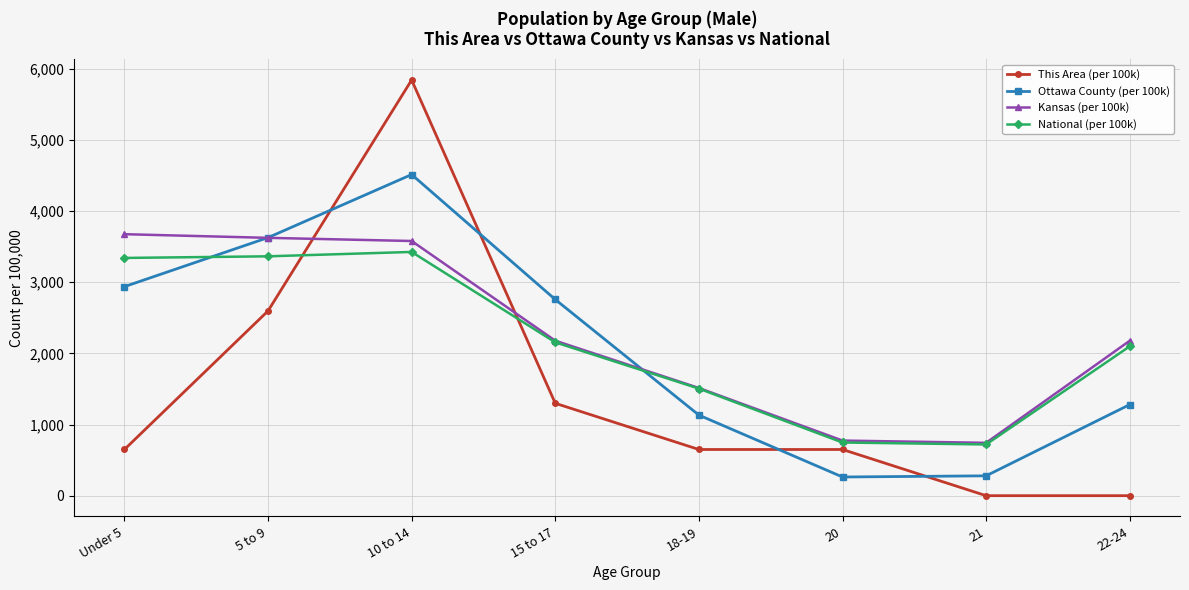

Where does the Ottawa County (per 100k) series first go above 2758?

Under 5